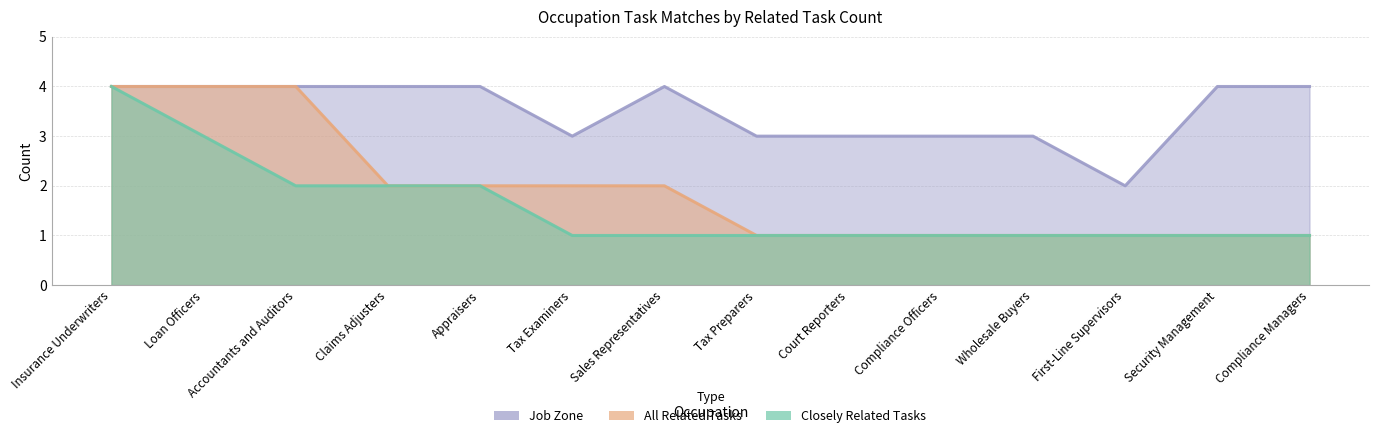

True or false: All Related Tasks has more than 1 interior local peaks.

False